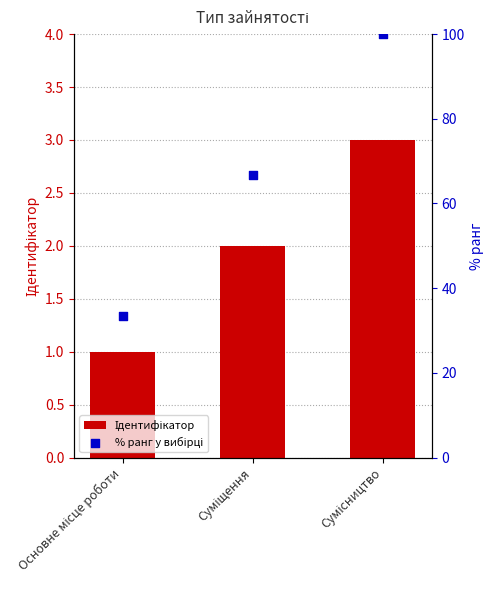

What is the total value across all series at Сумісництво?

103.0